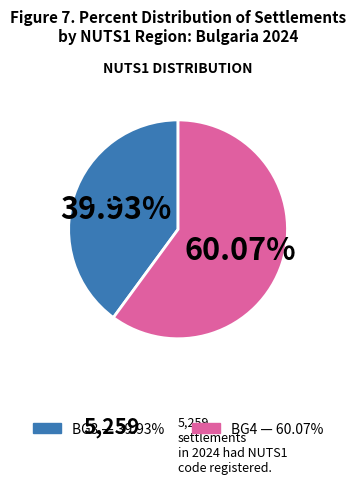

How many slices are in this pie chart?

2